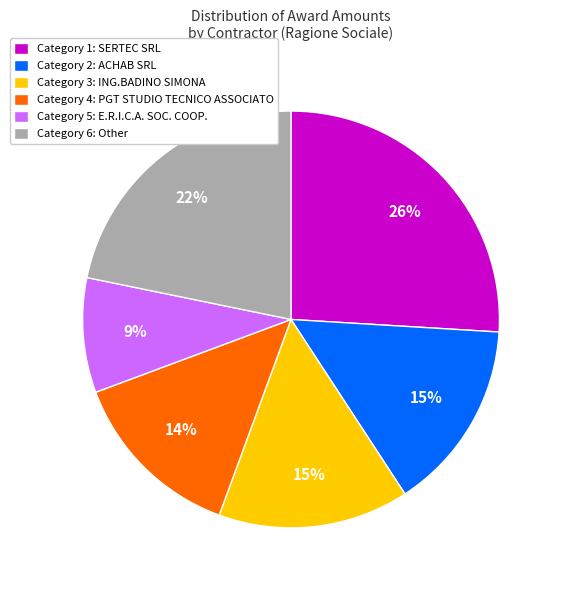

True or false: Category 2: ACHAB SRL accounts for 26% of the total.

False